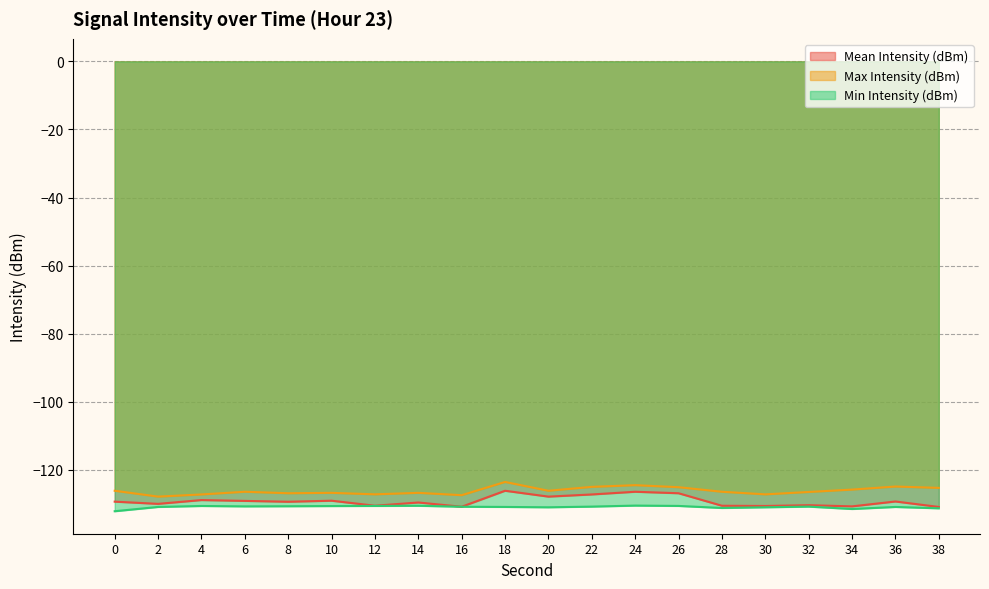

What is the average value of the Mean Intensity (dBm) series?

-129.2